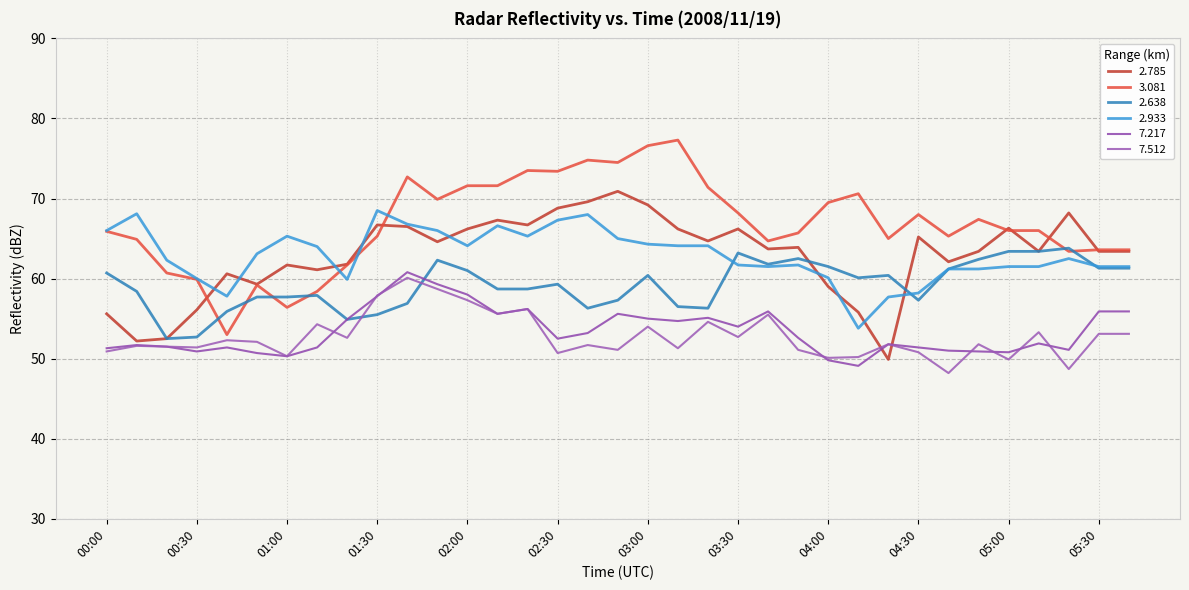

How many lines are shown in the chart?

6